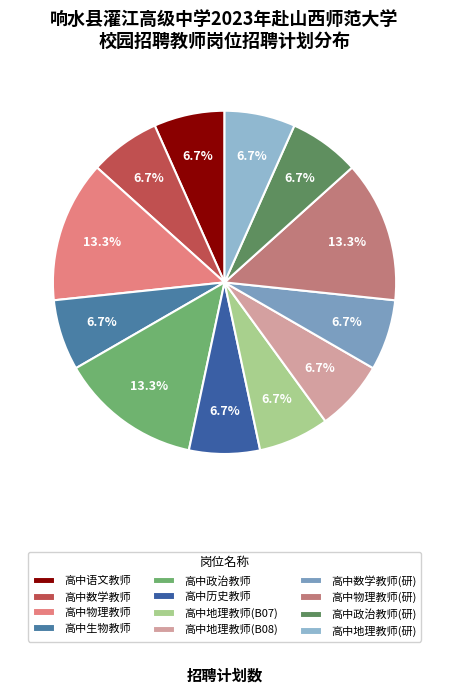

What percentage is the 高中地理教师(B08) slice, to the nearest percent?

7%